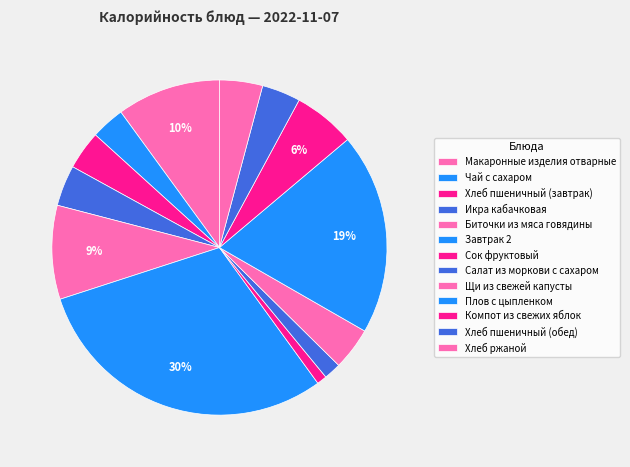

Rank the categories by value from lowest to highest.

Сок фруктовый, Салат из моркови с сахаром, Чай с сахаром, Хлеб пшеничный (завтрак), Хлеб пшеничный (обед), Икра кабачковая, Щи из свежей капусты, Хлеб ржаной, Компот из свежих яблок, Биточки из мяса говядины, Макаронные изделия отварные, Плов с цыпленком, Завтрак 2